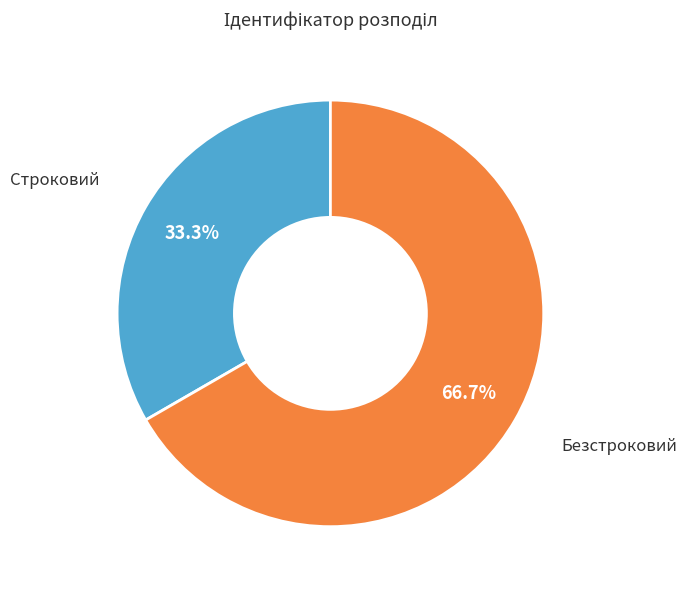

Does any single category account for the majority?

Yes